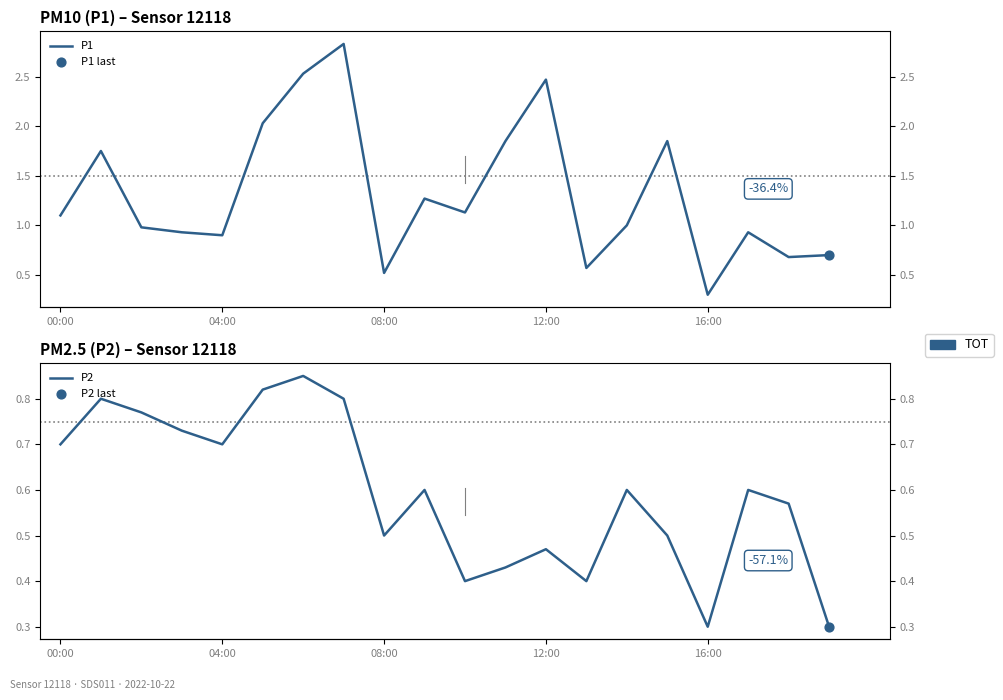

What are all the series names shown in the legend?

P1, P2